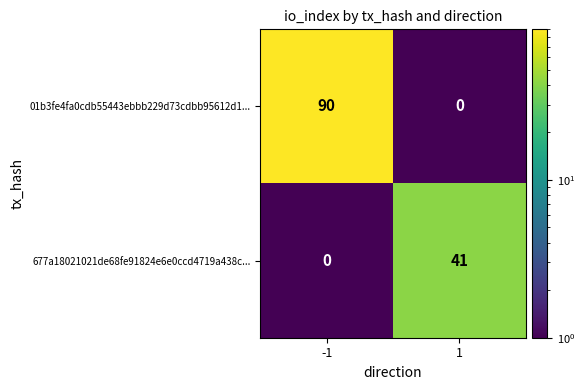

Reading left to right, list all the values displayed in this chart.

01b3fe4fa0cdb55443ebbb229d73cdbb95612d1...: 90	0
677a18021021de68fe91824e6e0ccd4719a438c...: 0	41